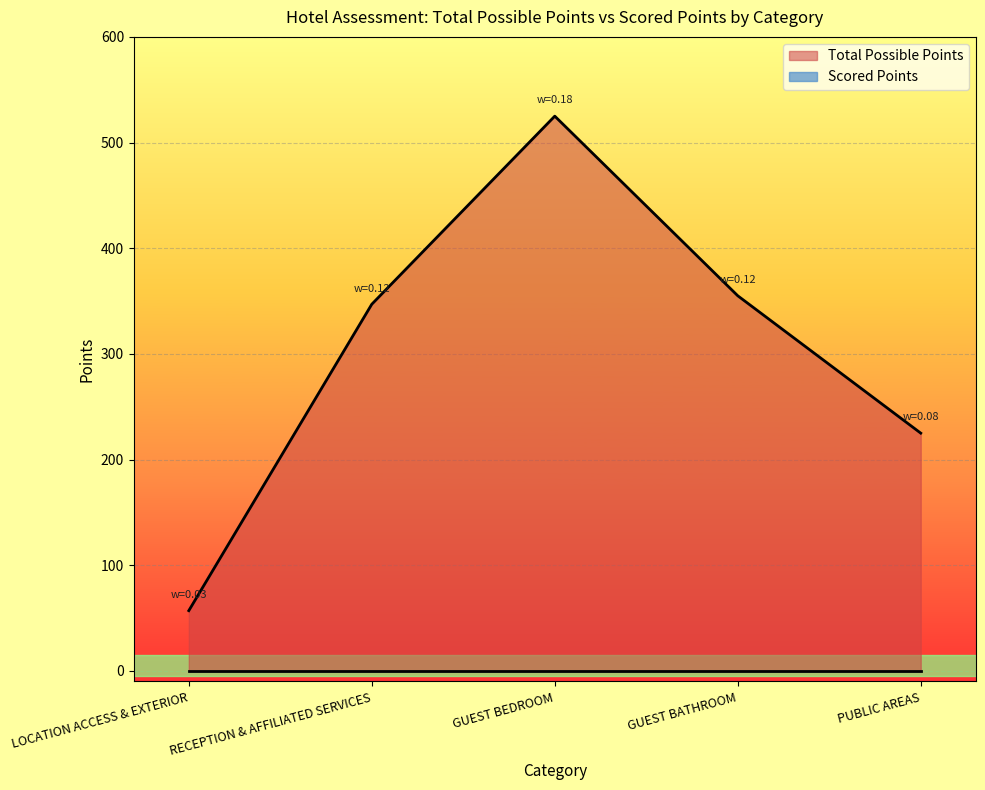

How many categories are shown in the chart?

5